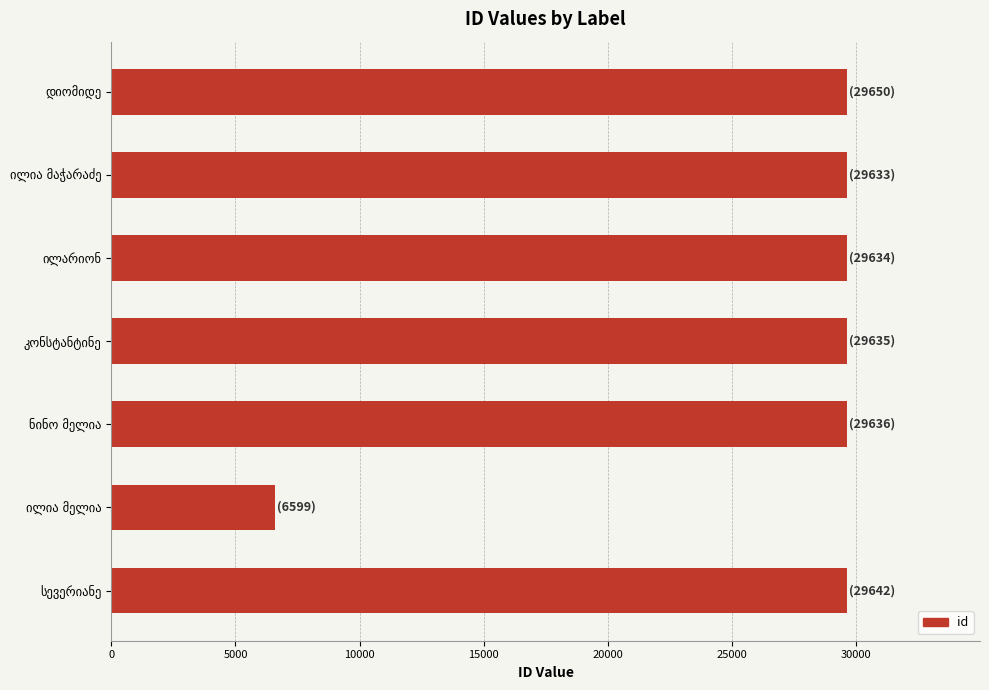

What is the sum of all values?

184429